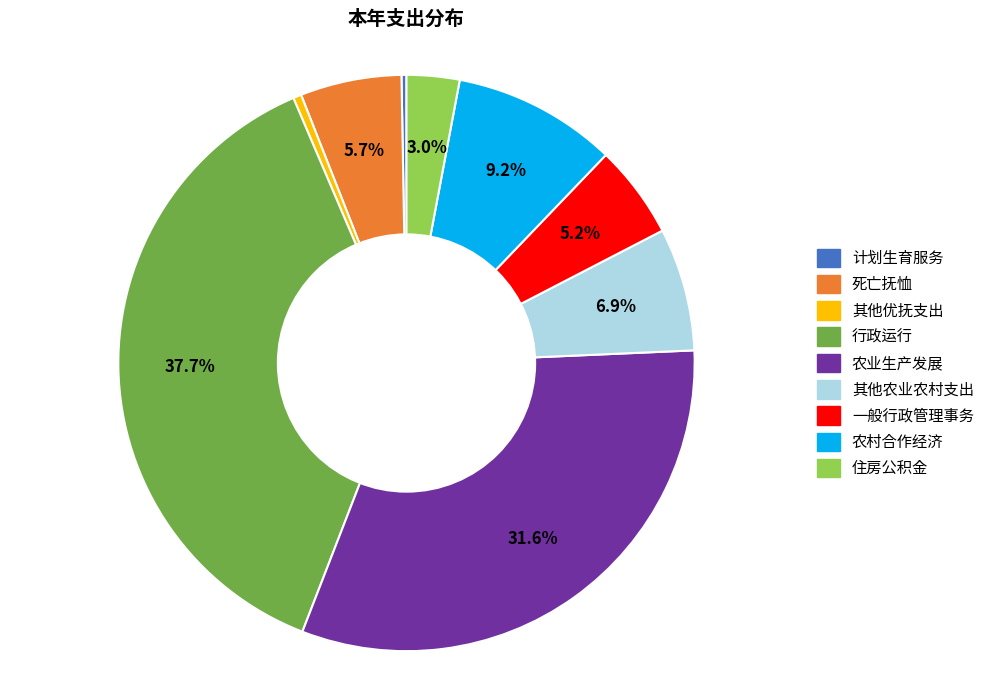

Is 农村合作经济 the majority of the pie?

No